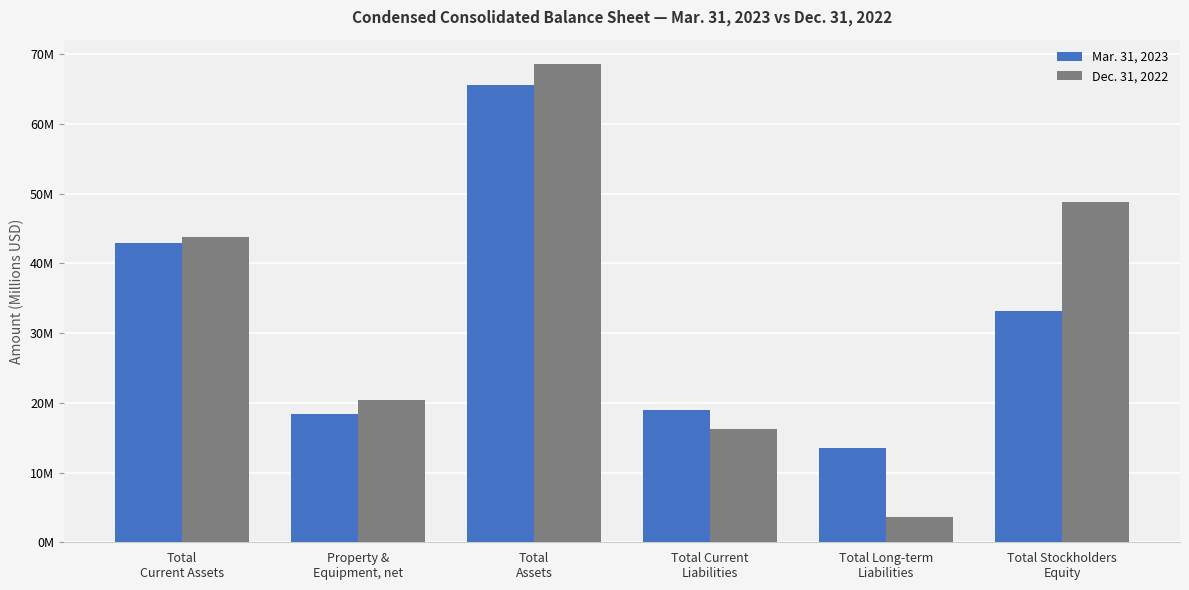

What is the label of the 4th bar from the right?

Total
Assets